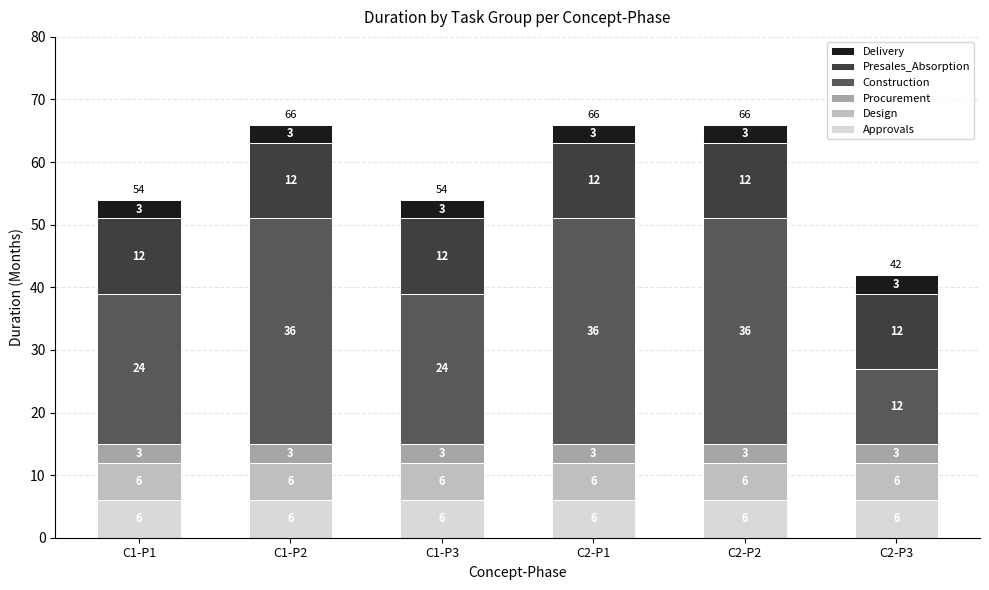

What are all the series names shown in the legend?

Delivery, Presales_Absorption, Construction, Procurement, Design, Approvals